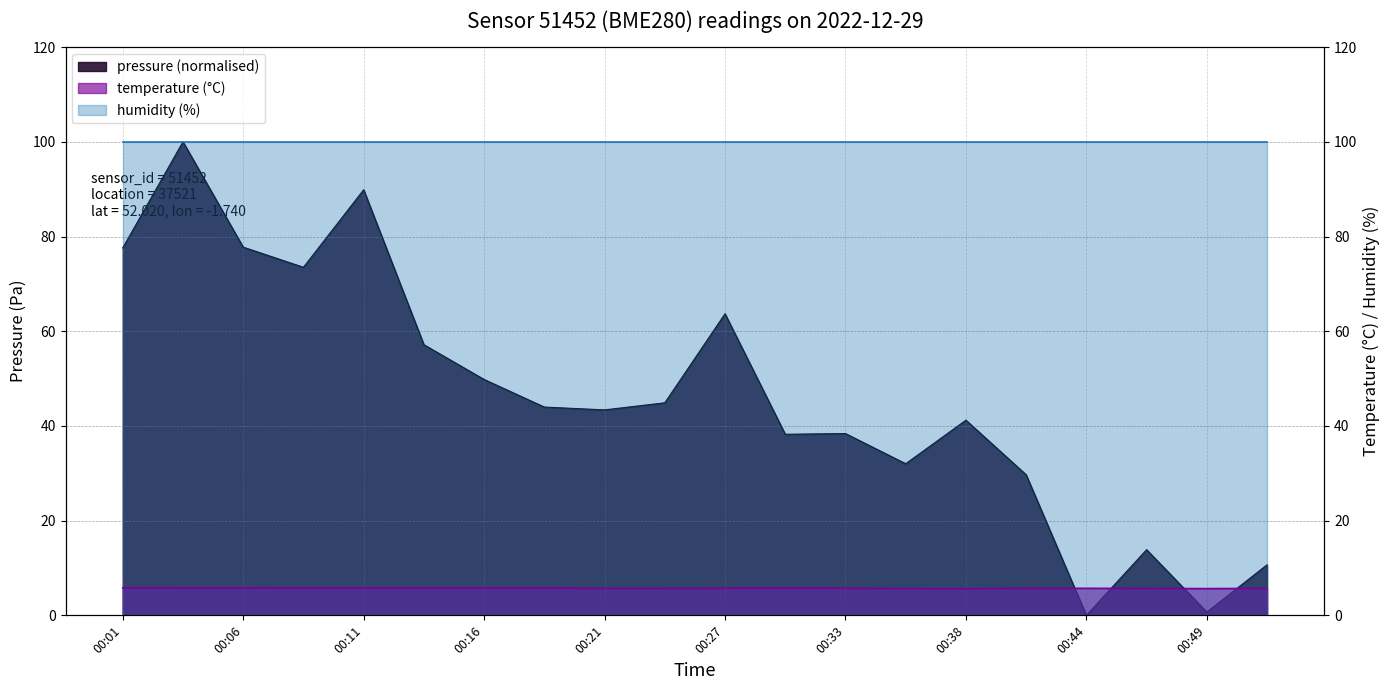

What value does the pressure series have at 00:24?

44.9